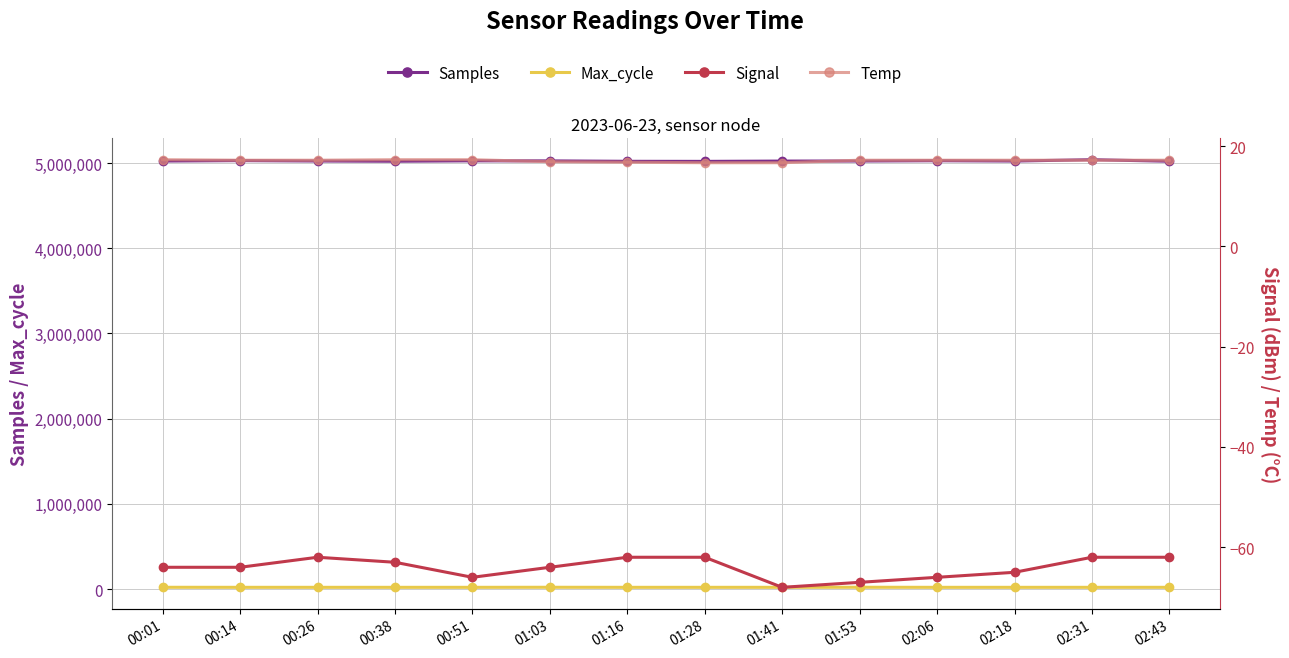

What are all the series names shown in the legend?

Samples, Max_cycle, Signal, Temp